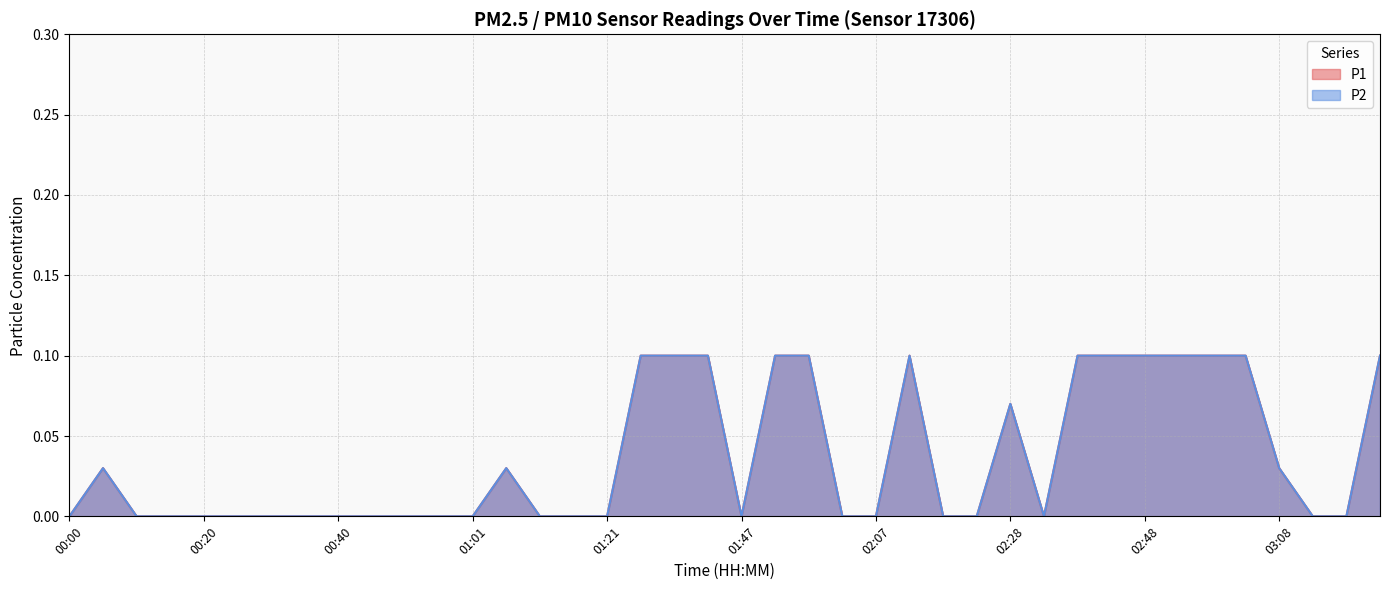

What are all the series names shown in the legend?

P1, P2